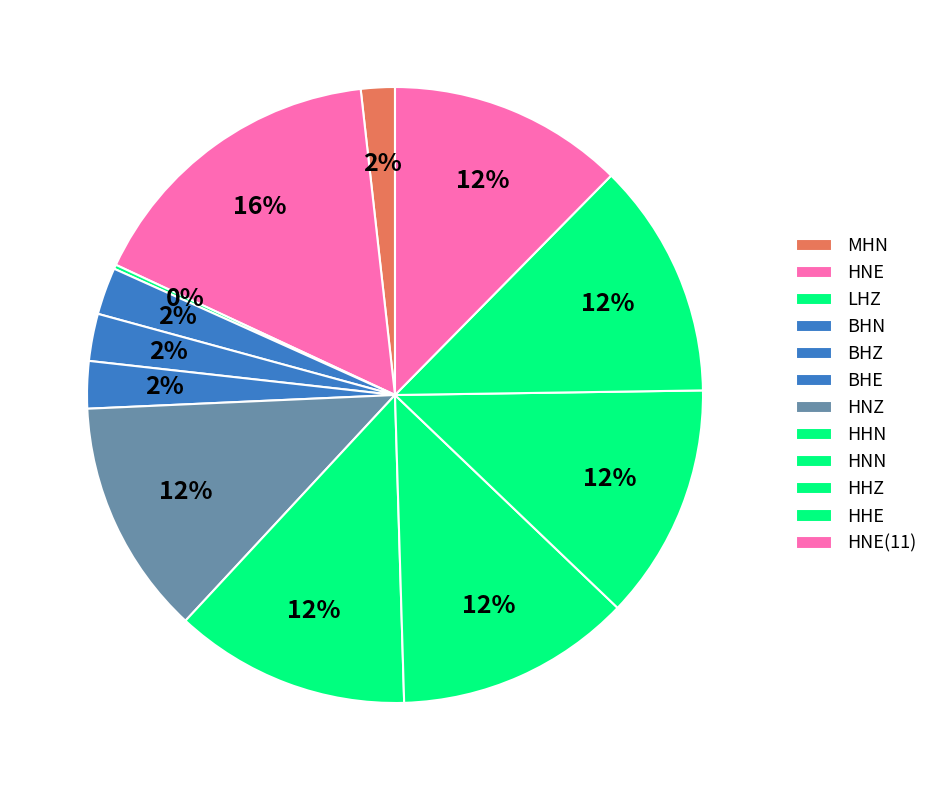

Which slice is the smallest?

LHZ